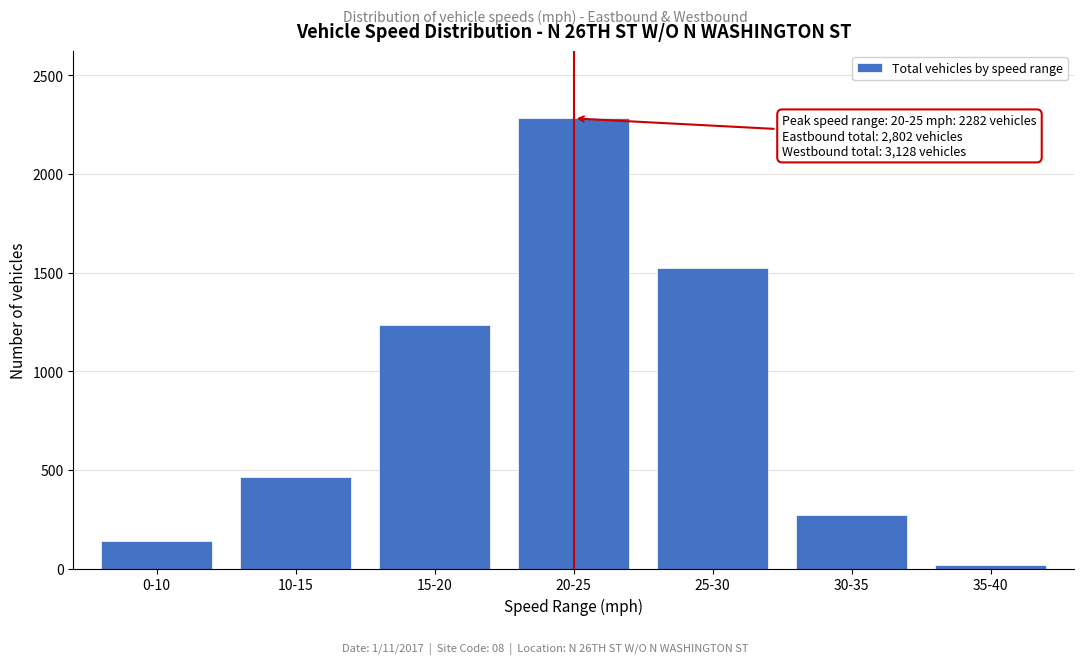

Reading left to right, extract all data points from this chart.

137	462	1234	2282	1522	273	20